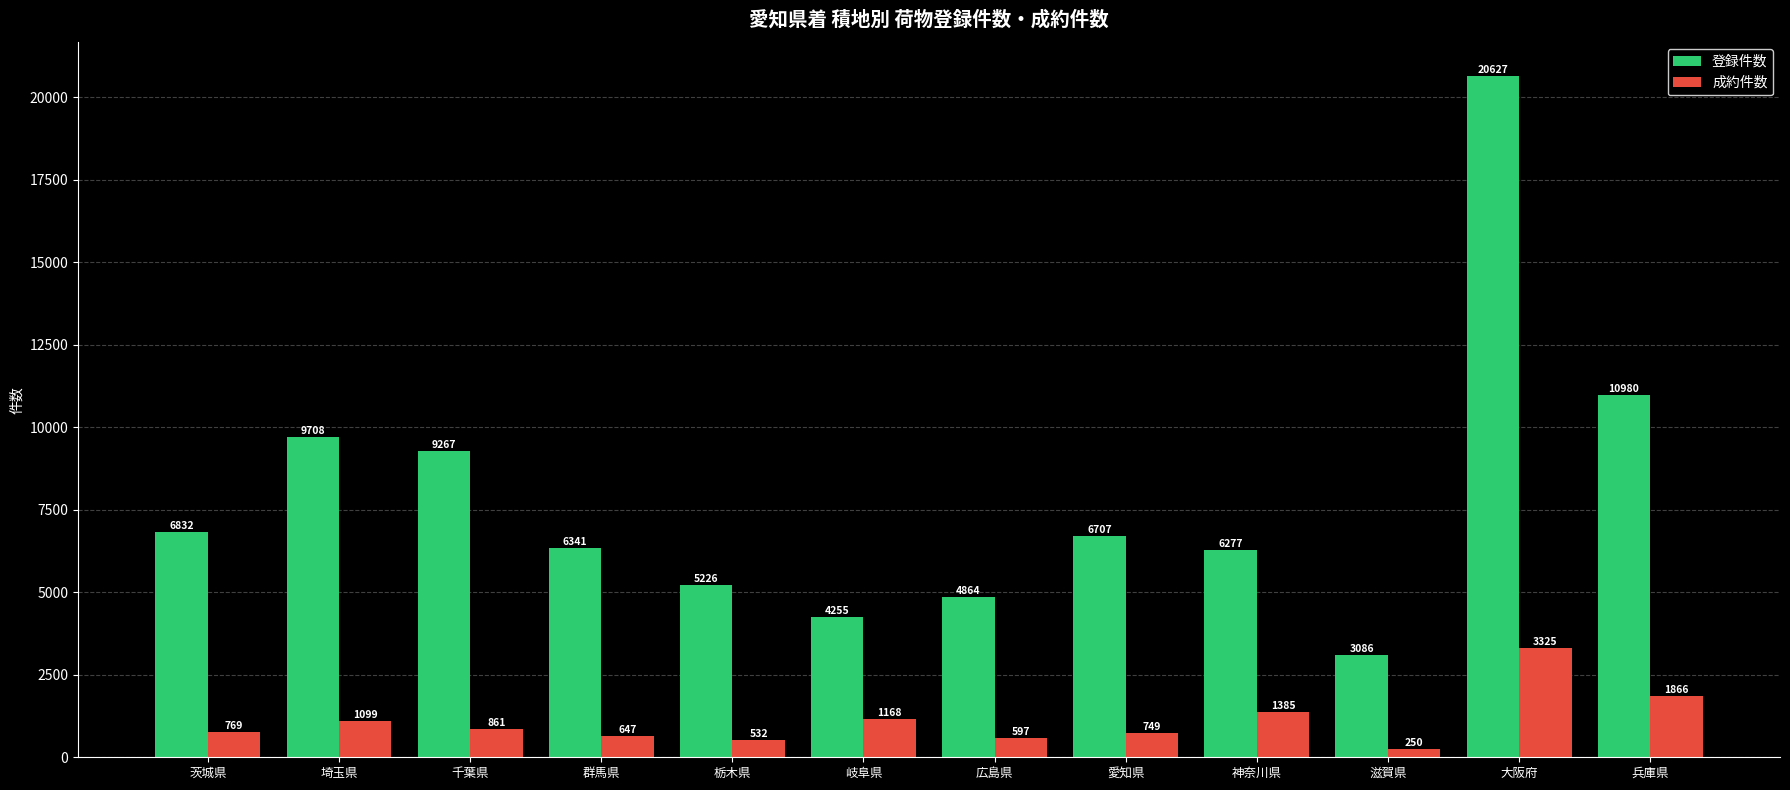

Which category has the lowest value across all series?

滋賀県